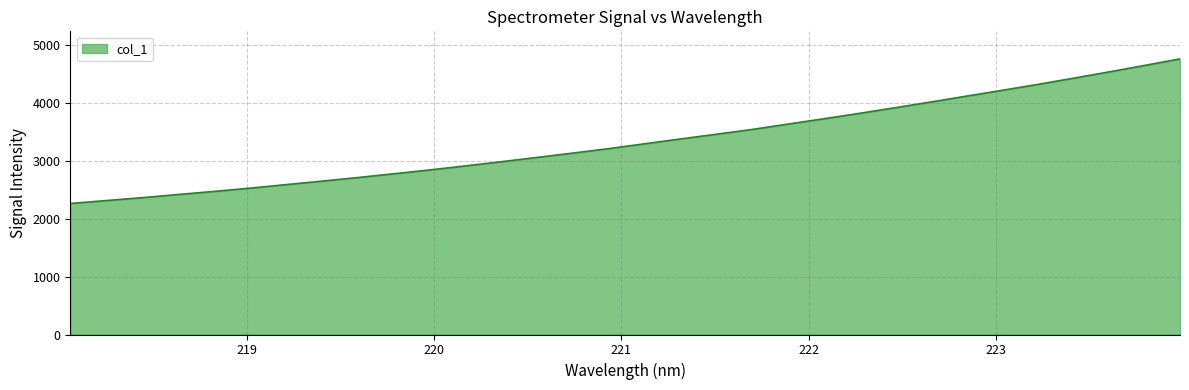

What is the maximum value shown in the chart?

4754.5